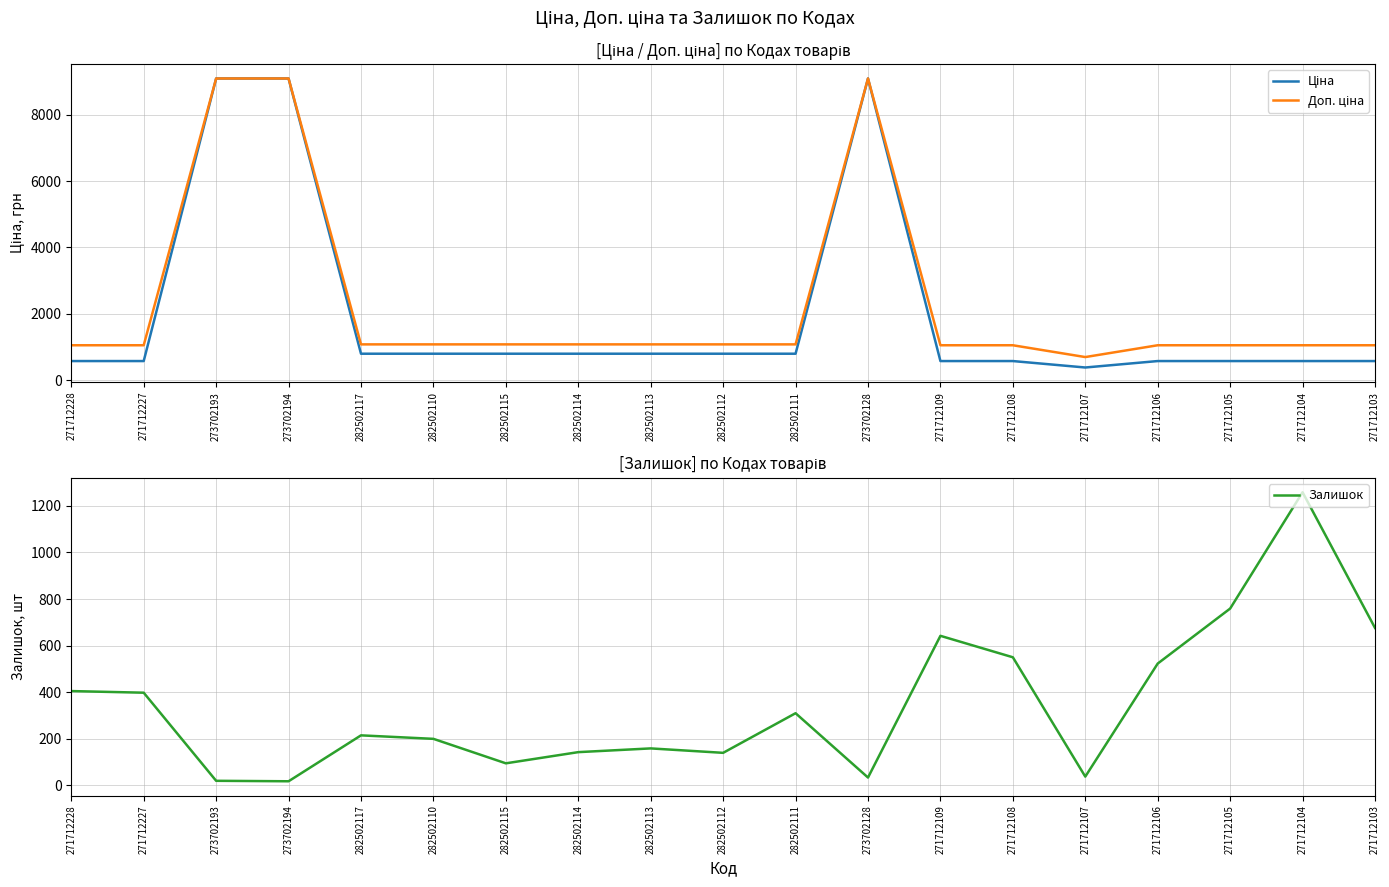

What is the difference between the Ціна values at 271712107 and 282502115?

415.8